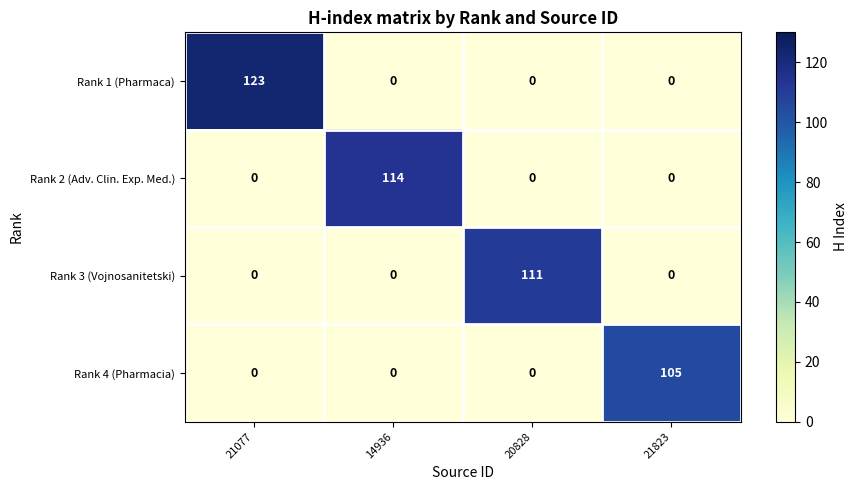

How many distinct data groups are displayed?

4